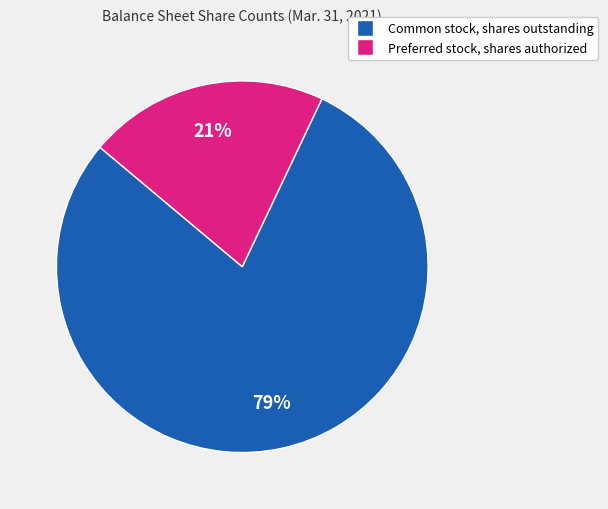

Is the sum of Preferred stock, shares authorized and Common stock, shares outstanding greater than half?

Yes